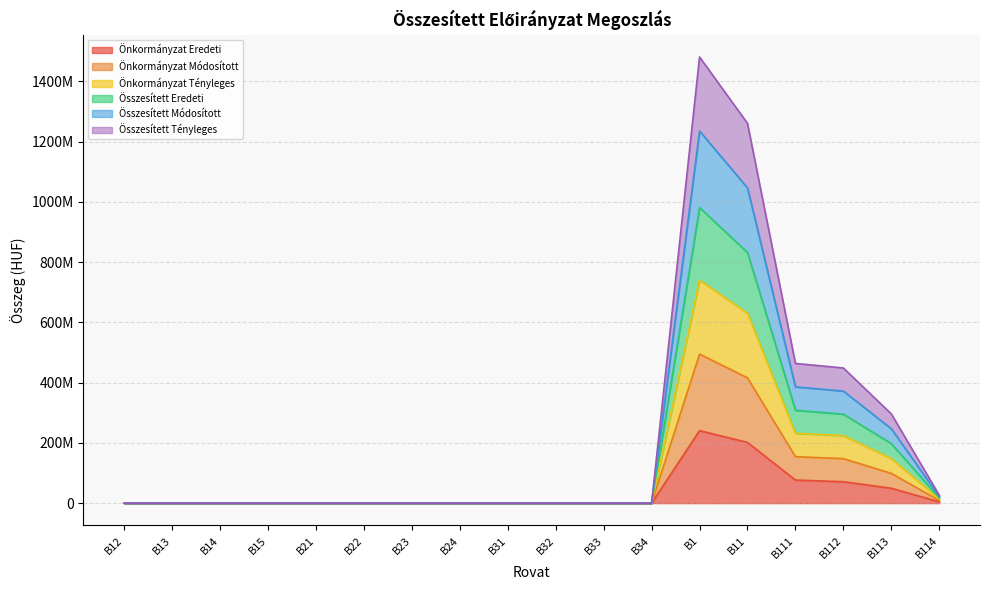

Which category has the highest value in the Önkormányzat Módosított series?

B1